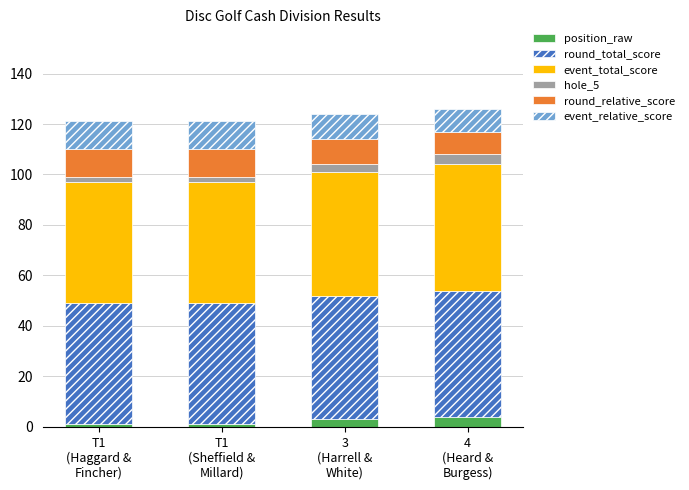

What is the maximum value for position_raw?

4